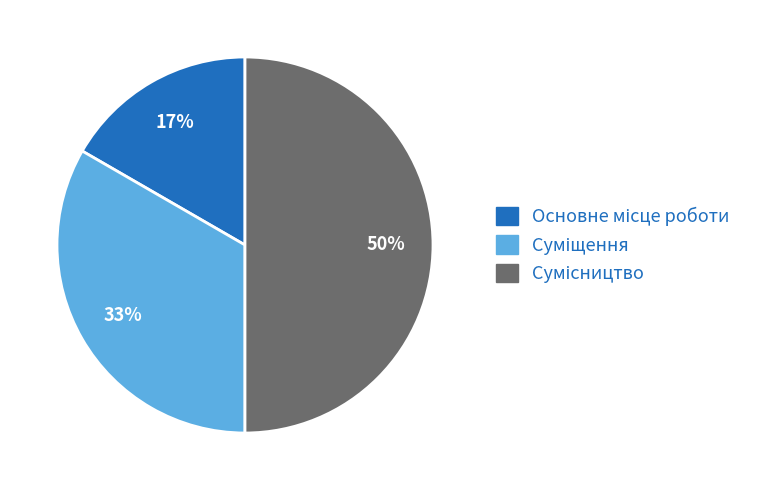

Count the number of slices in the pie.

3